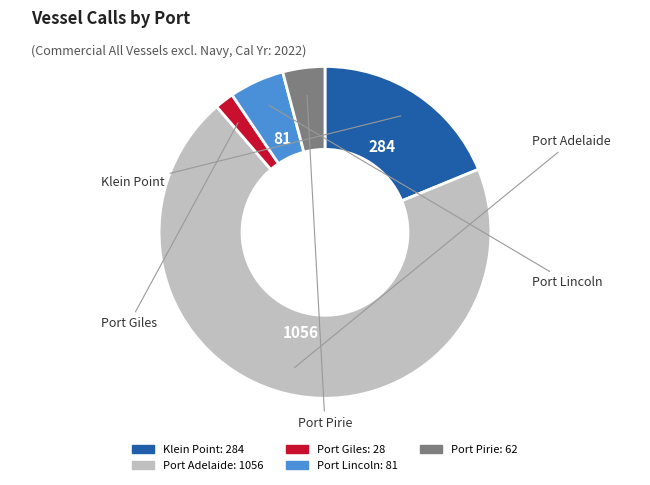

True or false: Port Giles accounts for 2% of the total.

True